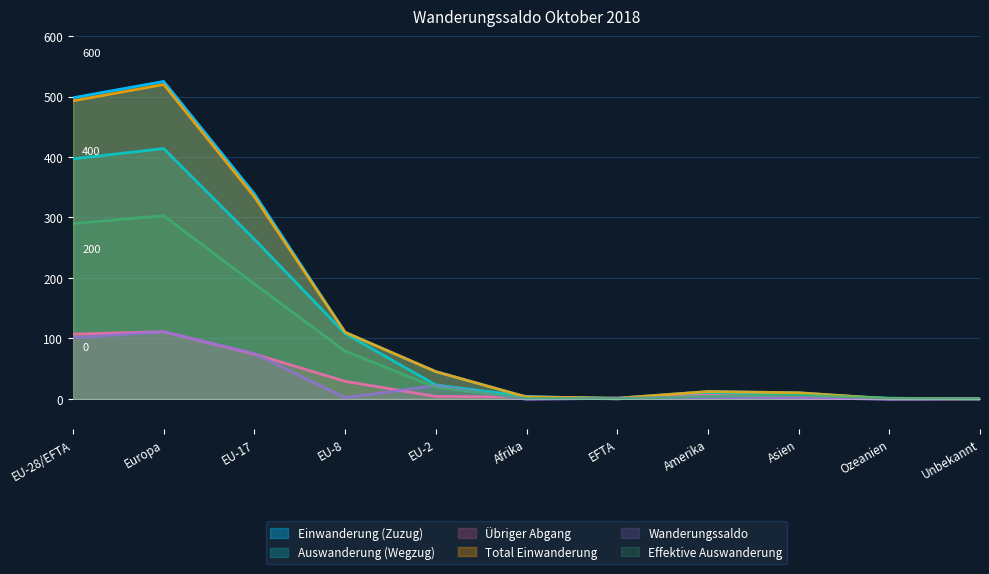

What is the highest value of the Auswanderung (Wegzug) series?

414